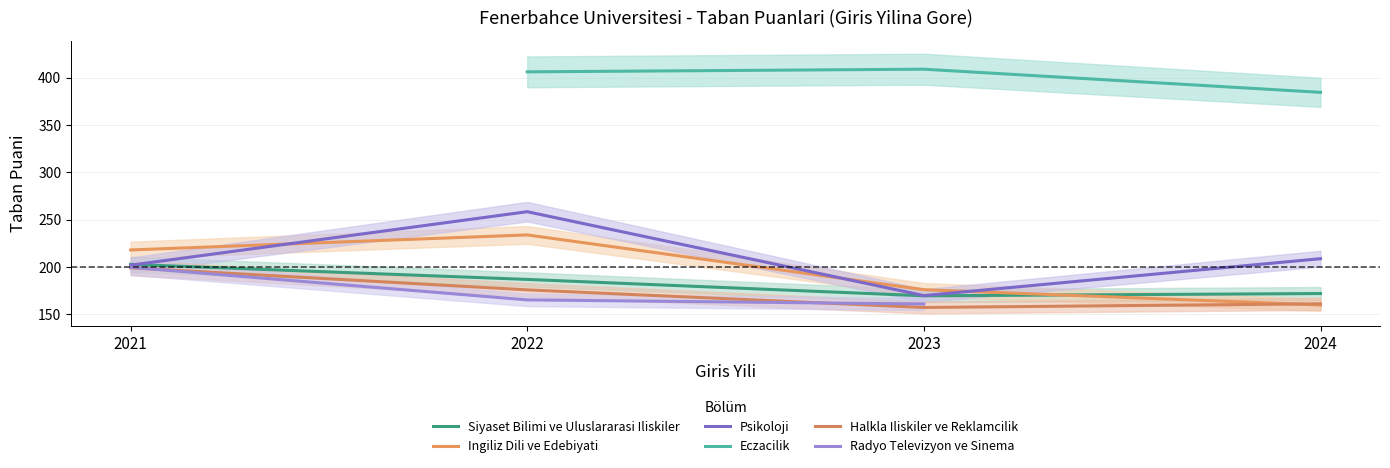

What is the value of the Siyaset Bilimi ve Uluslararasi Iliskiler point at the 1st from the left?

202.8